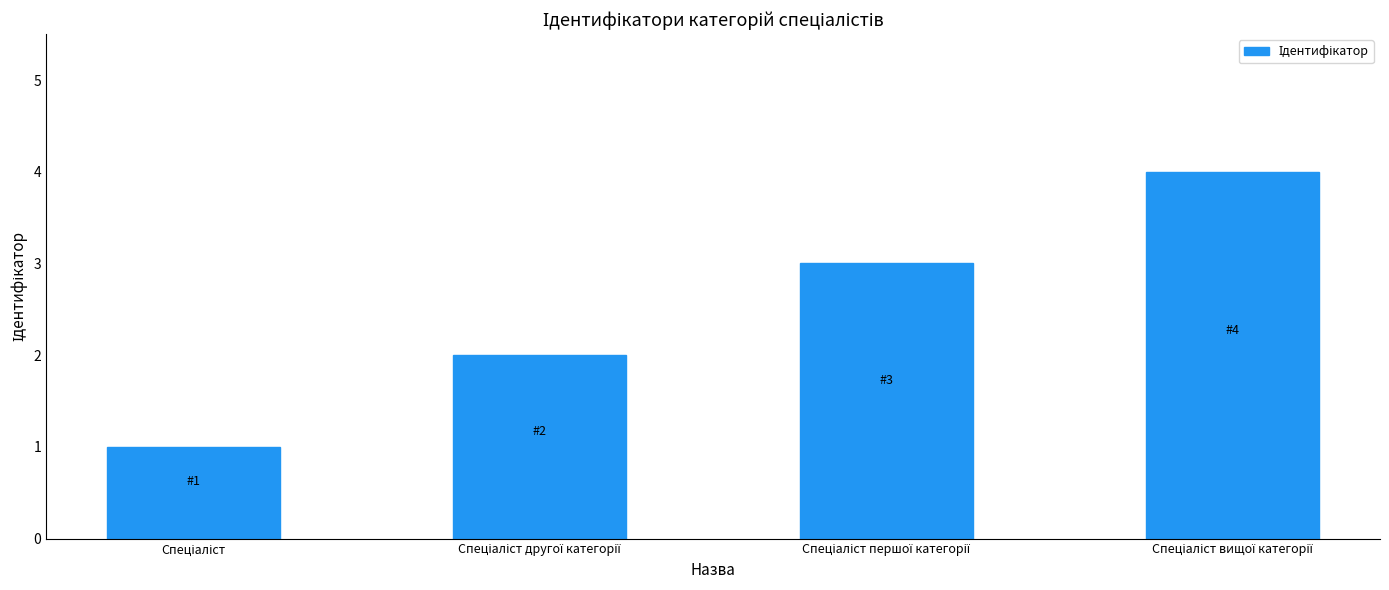

What is the maximum value shown in the chart?

4